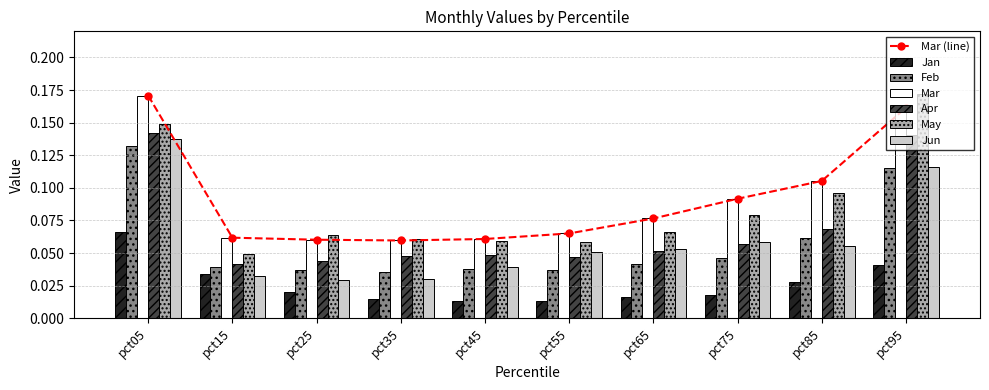

Reading left to right, transcribe all the data shown in this chart.

Jan: 0.1	0.0	0.0	0.0	0.0	0.0	0.0	0.0	0.0	0.0
Feb: 0.1	0.0	0.0	0.0	0.0	0.0	0.0	0.0	0.1	0.1
Mar: 0.2	0.1	0.1	0.1	0.1	0.1	0.1	0.1	0.1	0.2
Apr: 0.1	0.0	0.0	0.0	0.0	0.0	0.1	0.1	0.1	0.1
May: 0.1	0.0	0.1	0.1	0.1	0.1	0.1	0.1	0.1	0.2
Jun: 0.1	0.0	0.0	0.0	0.0	0.1	0.1	0.1	0.1	0.1